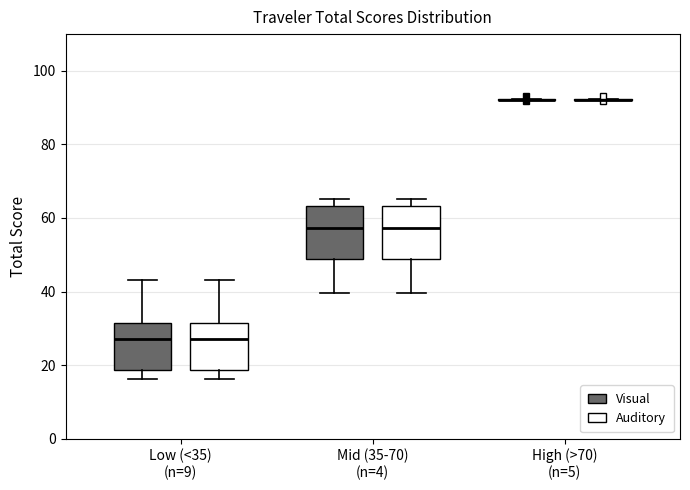

Reading left to right, read every box against the y-axis: the position of its median line, the range the box covers, and the ends of its whiskers. The values are not printed on the chart, so give them approximately, as read against the axis.

Low (<35) (n=9) (Visual): median 28, box 18 to 32, whiskers 16 to 44
Low (<35) (n=9) (Auditory): median 28, box 18 to 32, whiskers 16 to 44
Mid (35-70) (n=4) (Visual): median 58, box 48 to 64, whiskers 40 to 66
Mid (35-70) (n=4) (Auditory): median 58, box 48 to 64, whiskers 40 to 66
High (>70) (n=5) (Visual): box collapsed to a line at 92, whiskers 92 to 92
High (>70) (n=5) (Auditory): box collapsed to a line at 92, whiskers 92 to 92